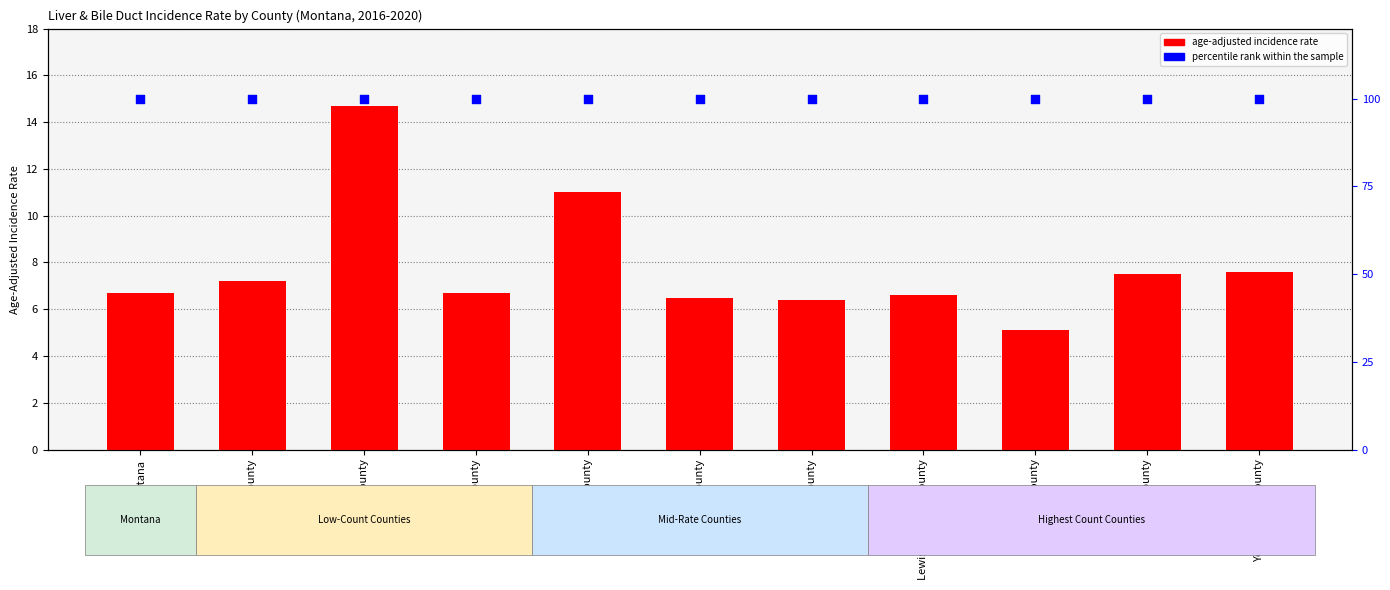

Which series has the largest total across all categories?

percentile rank within the sample